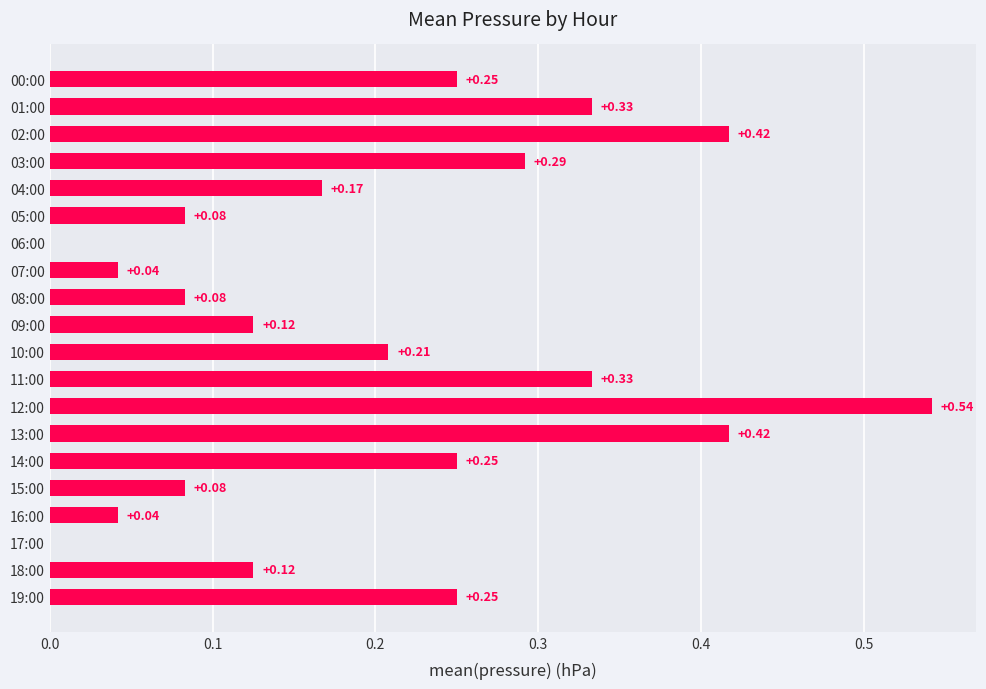

Between 19:00 and 05:00, which is larger?

19:00